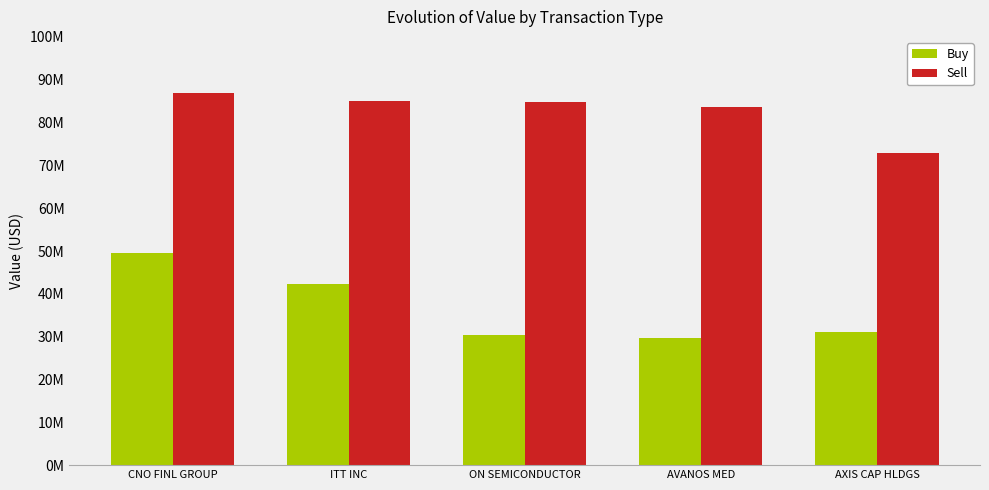

What is the difference between the maximum and second lowest values in the Sell series?

3314000